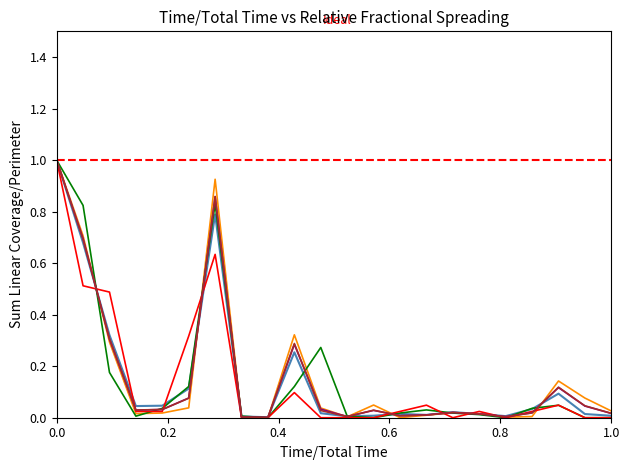

How many interior local valleys does the Etablis C (Total) series have?

5